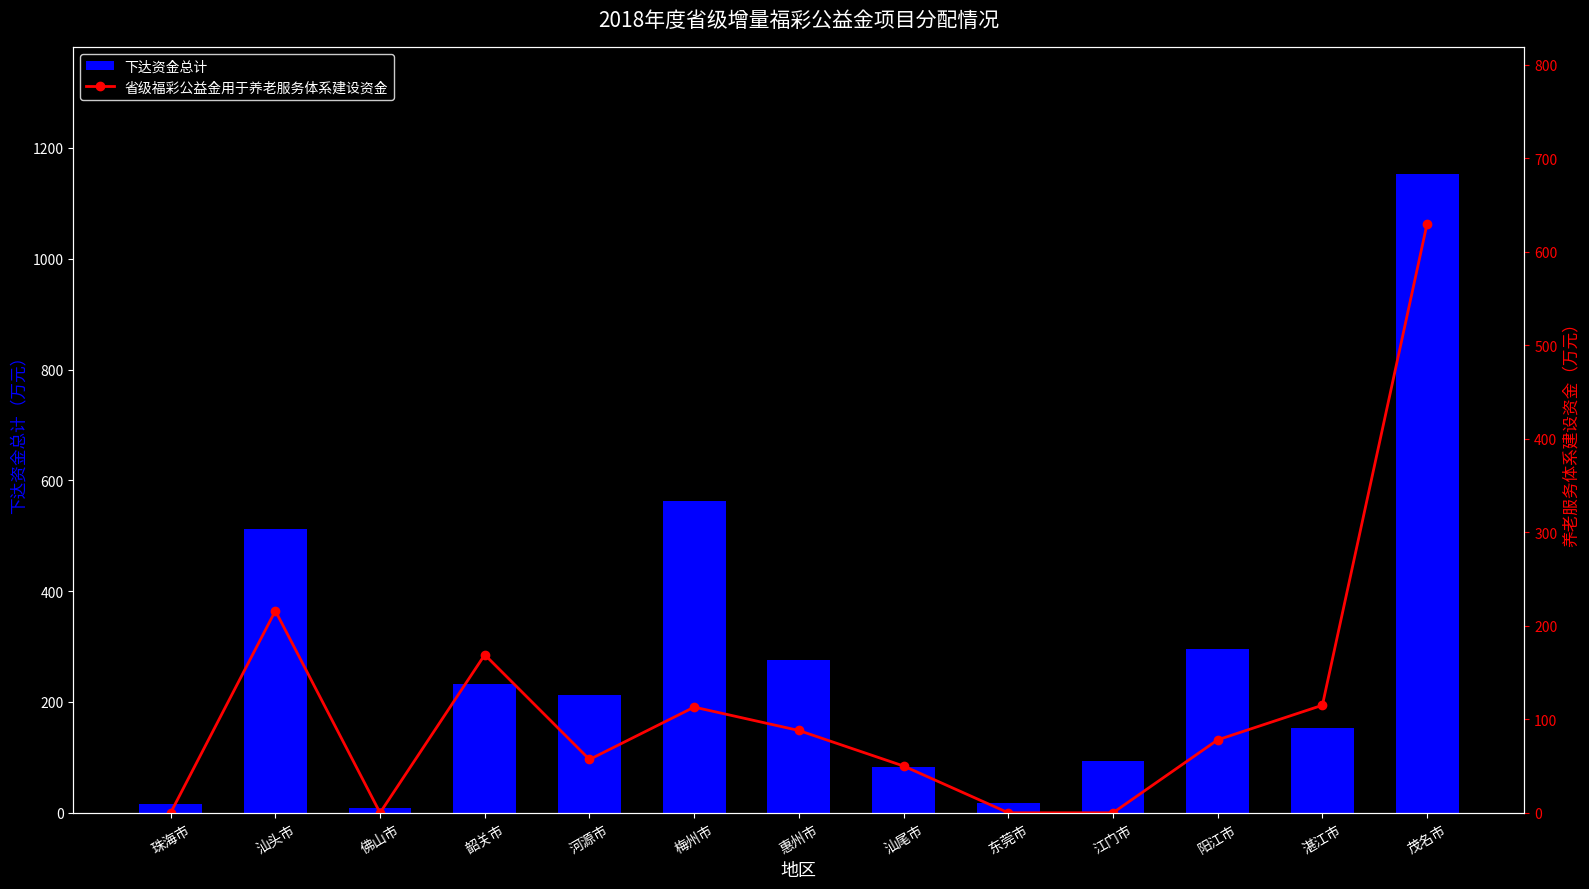

How many distinct data groups are displayed?

2